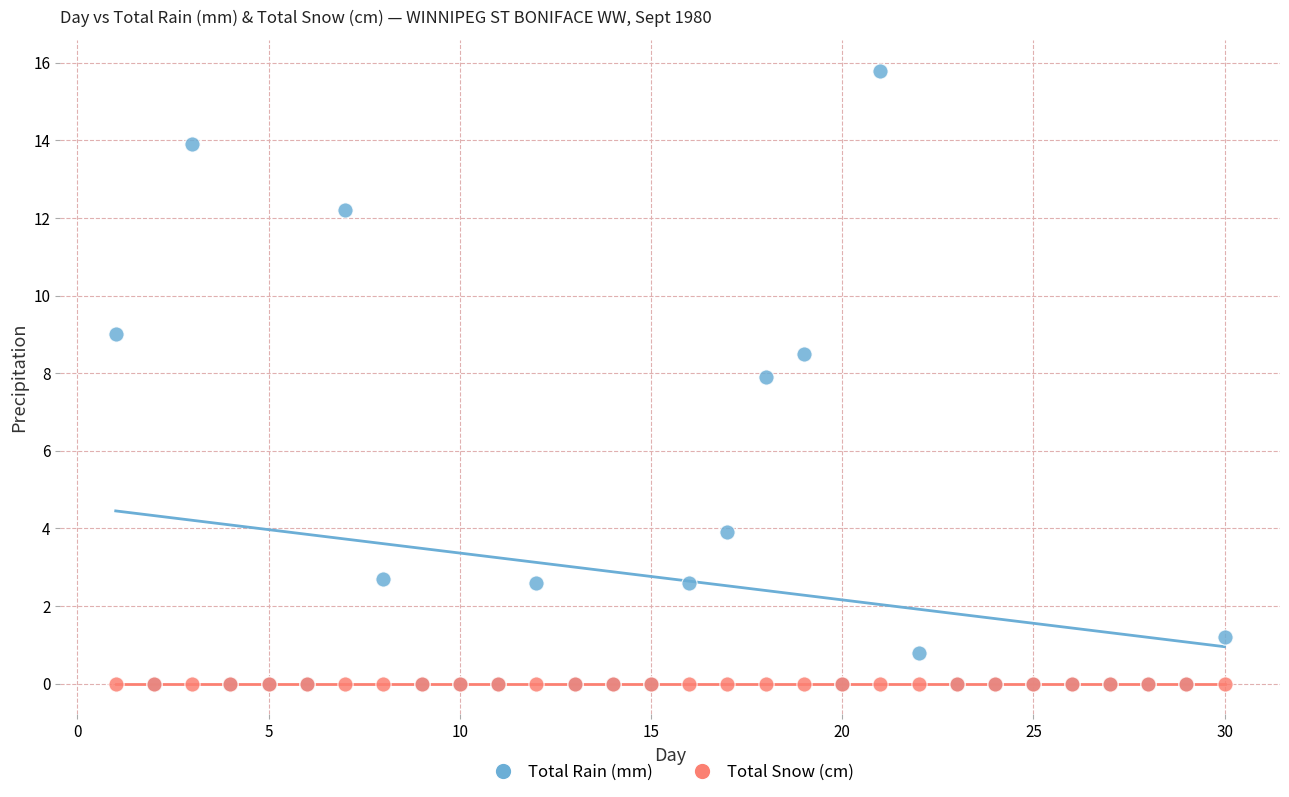

Which series contains the highest Y value?

Total Rain (mm)